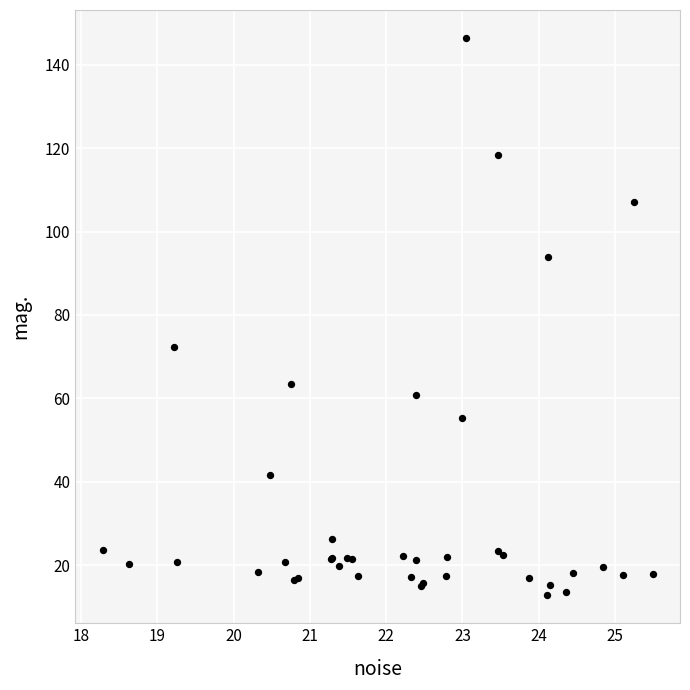

What Y value in the scatter plot is closest to 79?

72.2